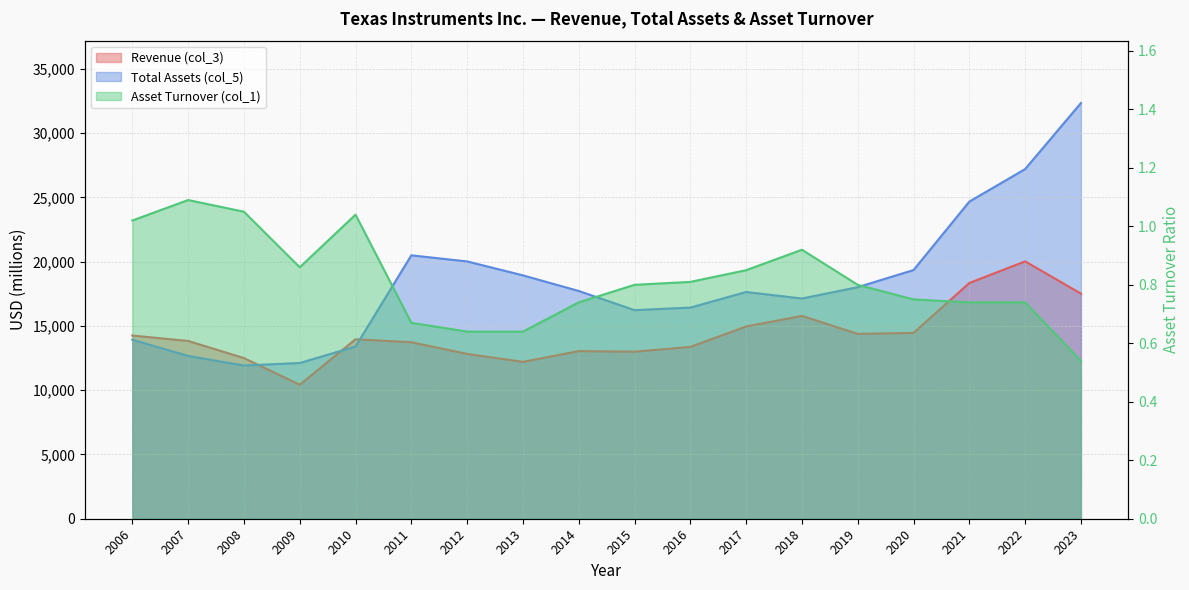

How many lines are shown in the chart?

3